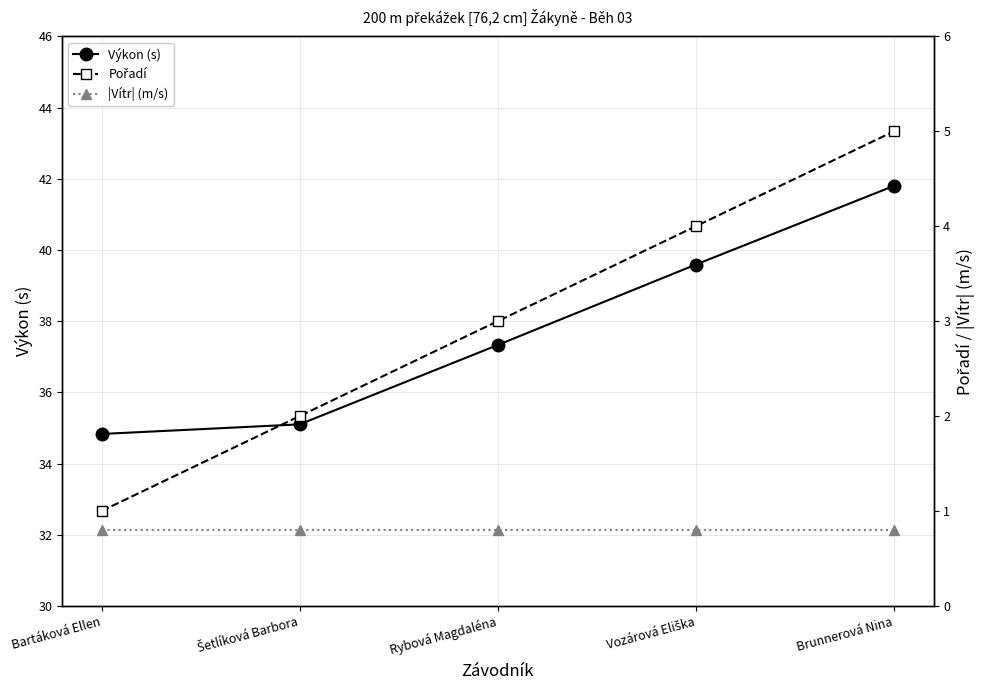

Reading left to right, list all the values displayed in this chart.

Výkon (s): Bartáková Ellen=34.8	Šetlíková Barbora=35.1	Rybová Magdaléna=37.3	Vozárová Eliška=39.6	Brunnerová Nina=41.8
Pořadí: Bartáková Ellen=1.0	Šetlíková Barbora=2.0	Rybová Magdaléna=3.0	Vozárová Eliška=4.0	Brunnerová Nina=5.0
|Vítr| (m/s): Bartáková Ellen=0.8	Šetlíková Barbora=0.8	Rybová Magdaléna=0.8	Vozárová Eliška=0.8	Brunnerová Nina=0.8